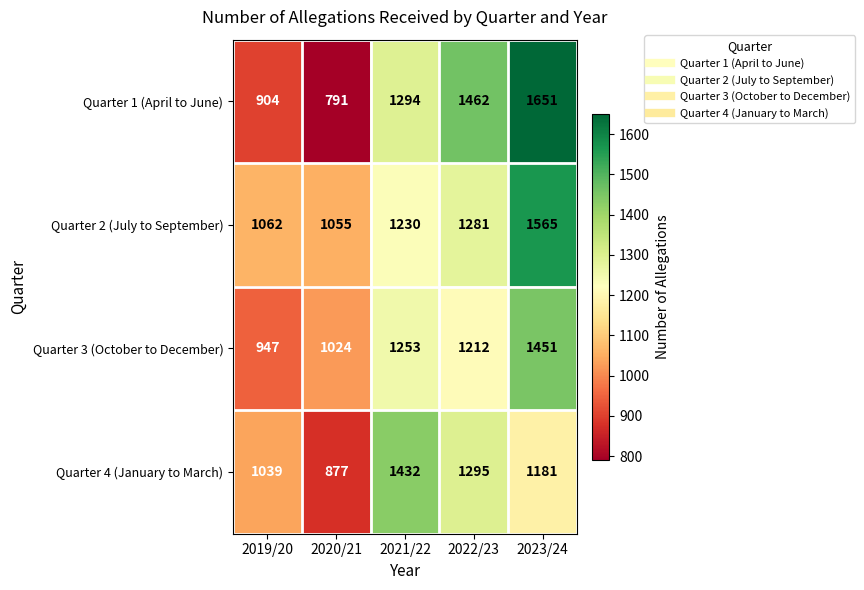

Which series has the largest total across all categories?

Quarter 2 (July to September)